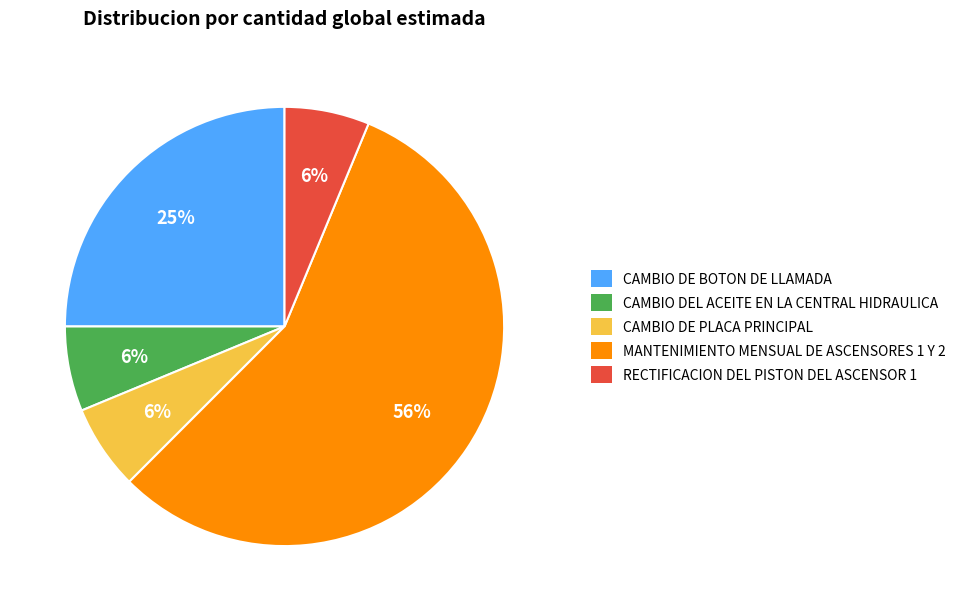

How many segments does this pie chart have?

5